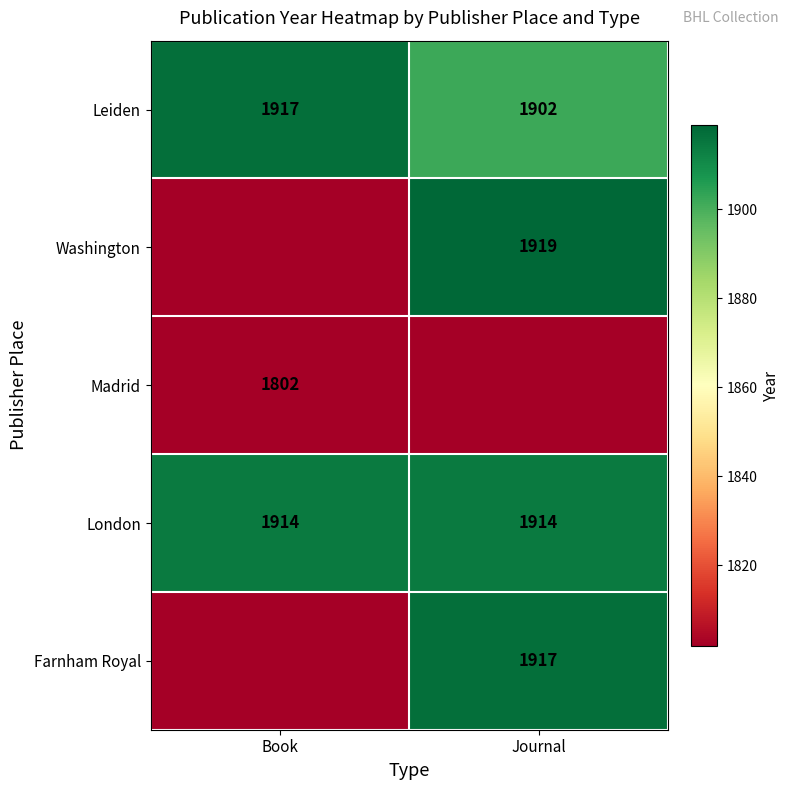

Which category has the highest value across all series?

Journal